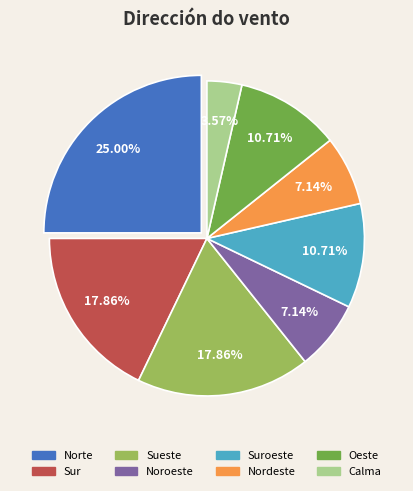

Which slice is the smallest?

Calma